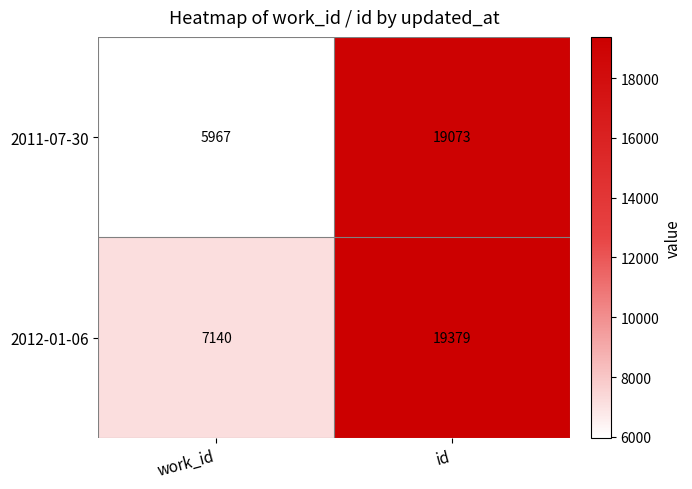

At which label is 2011-07-30 closest to 12520?

work_id